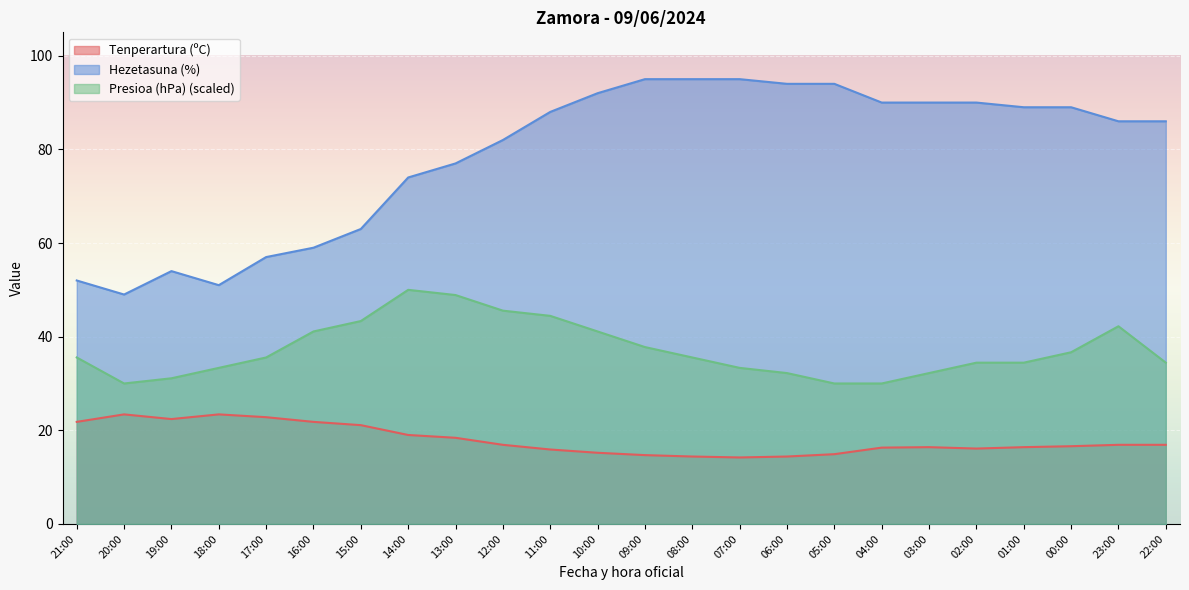

True or false: Hezetasuna (%) and Presioa (hPa) offset intersect in this chart.

False